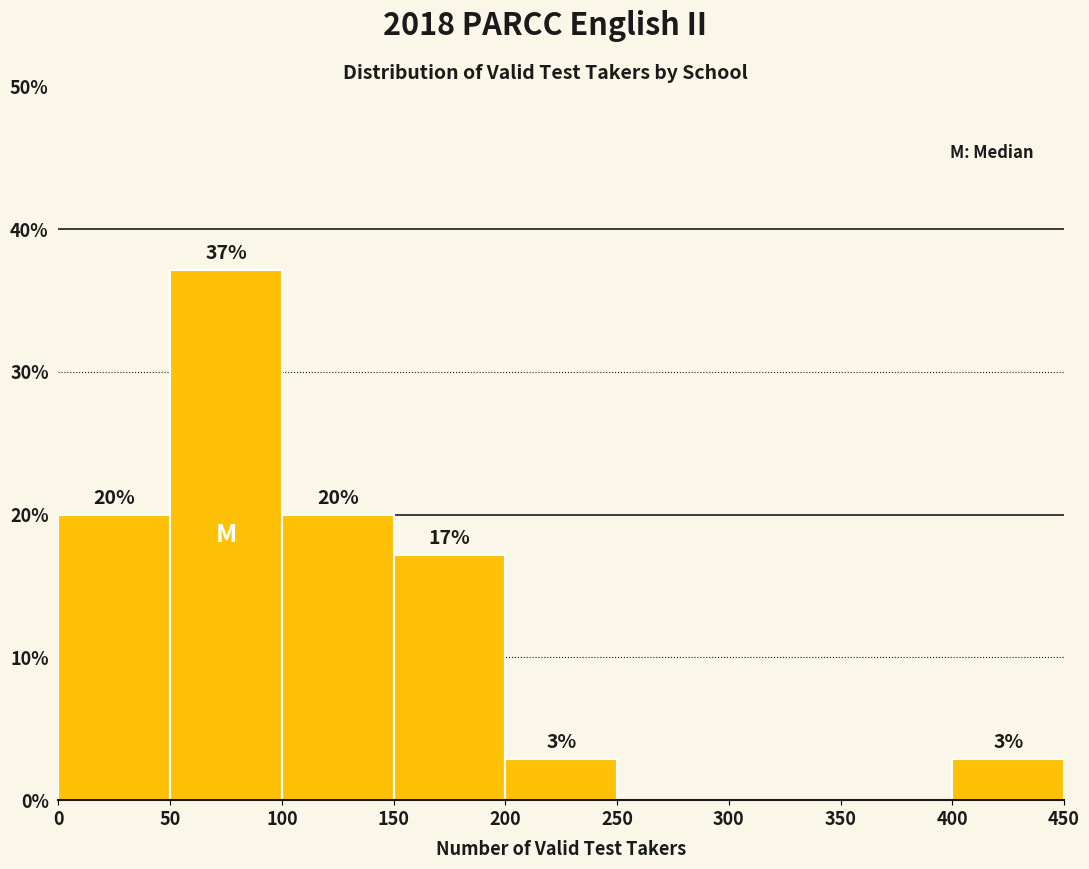

Over which range of the x-axis is the bar tallest?

50 to 100